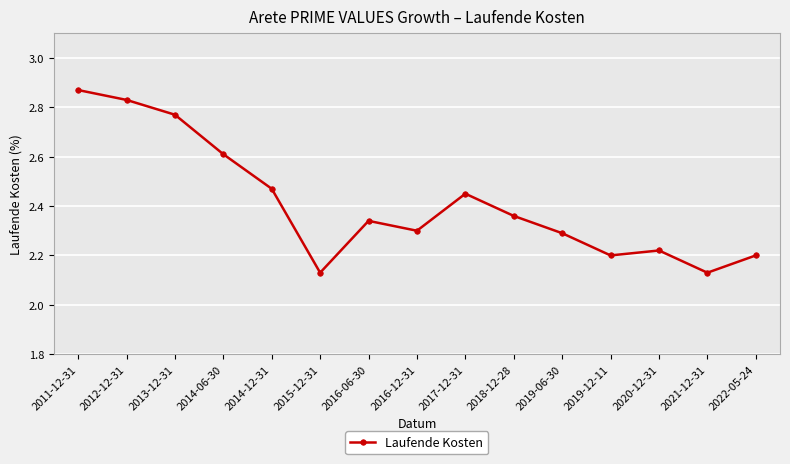

What is the label of the 1st point from the left?

2011-12-31